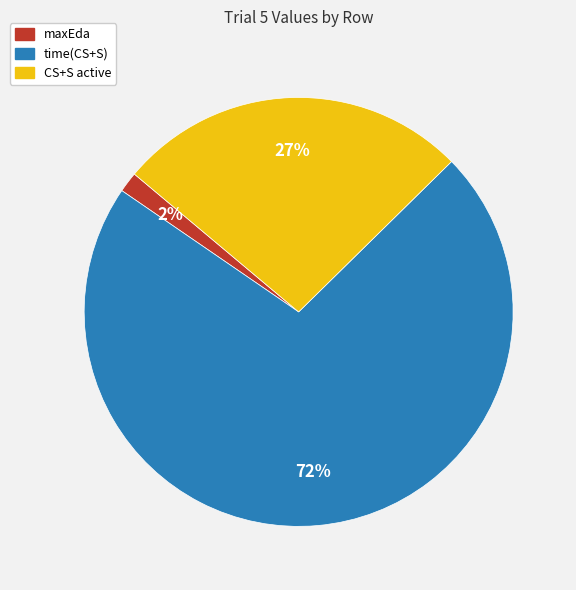

The time(CS+S) slice represents 72% of the pie. True or false?

True